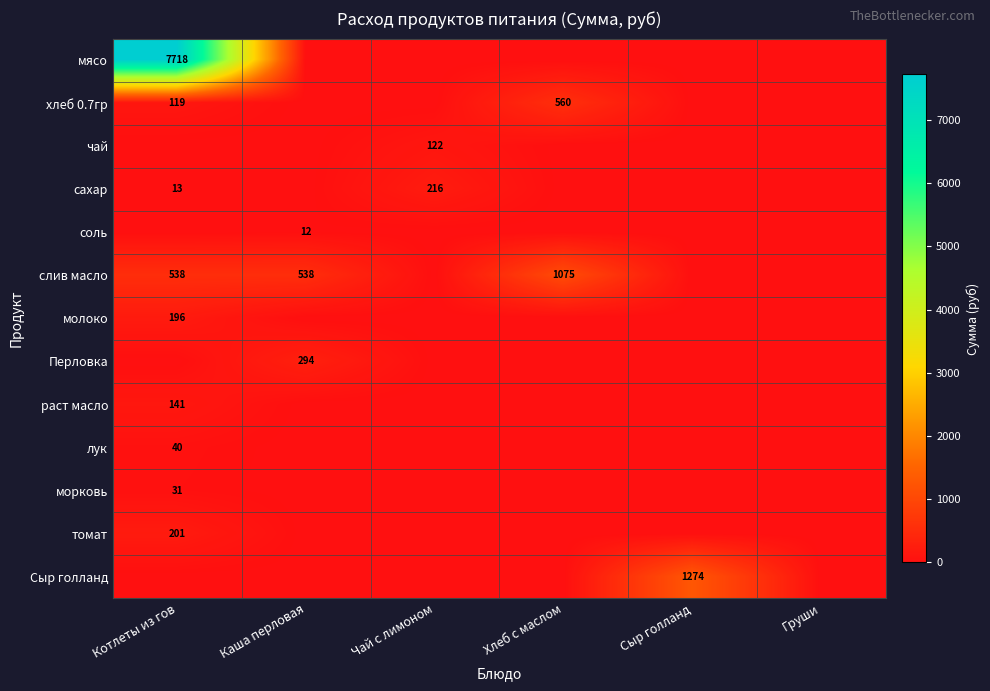

The слив масло series shows 1569 at Хлеб с маслом. True or false?

False